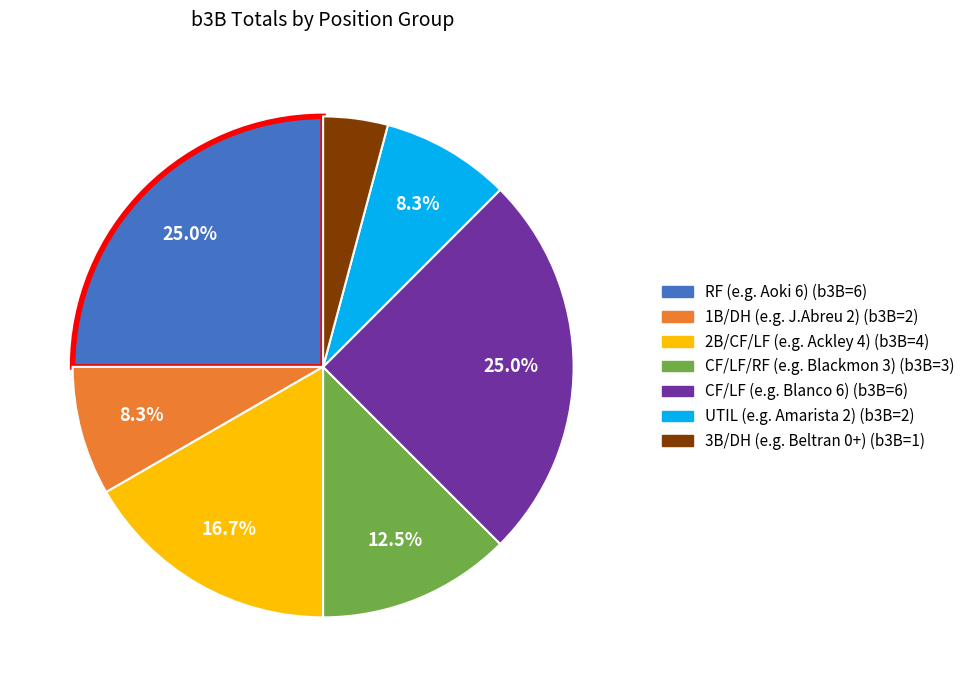

Is there a majority slice in this chart?

No